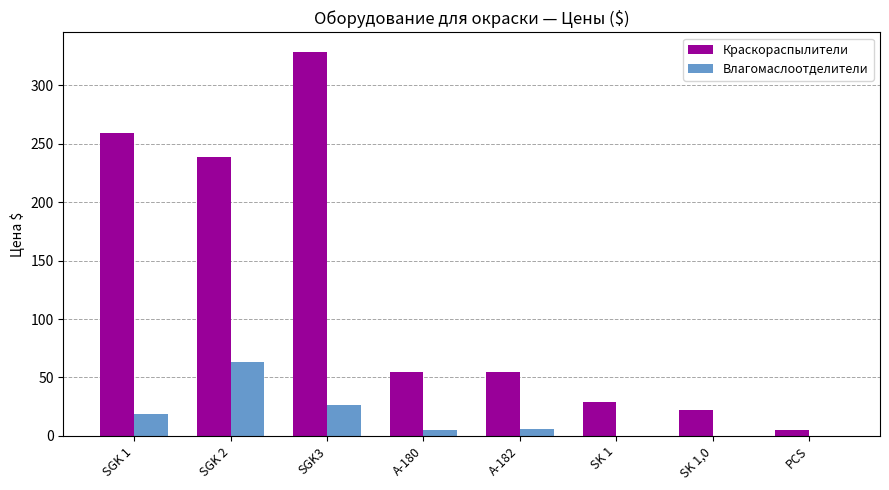

Where is Краскораспылители nearest to the value 167?

SGK 2